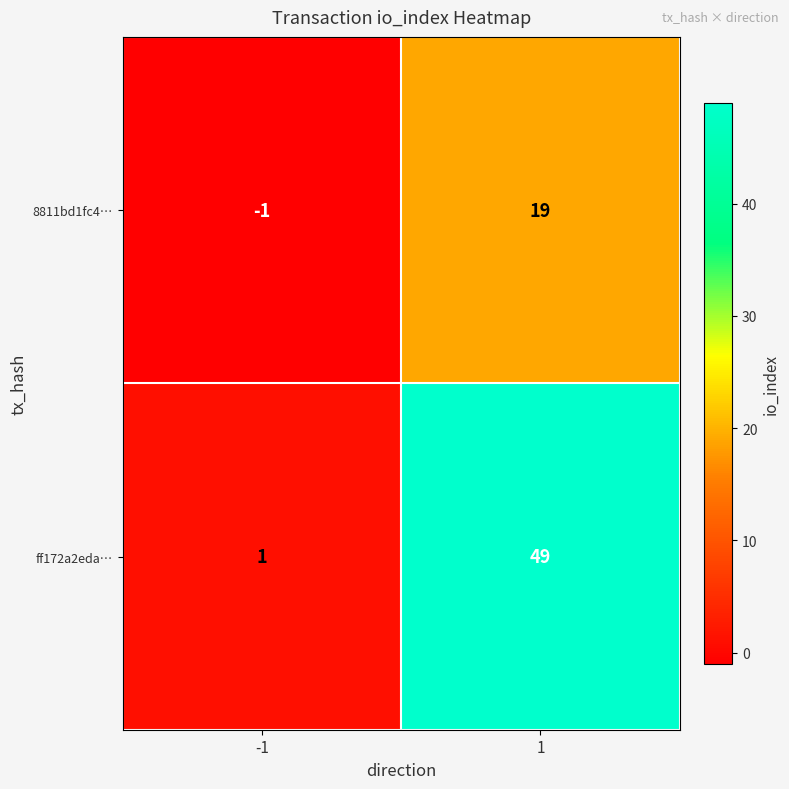

Is the value of ff172a2eda… at -1 greater than the value of 8811bd1fc4… at -1?

Yes